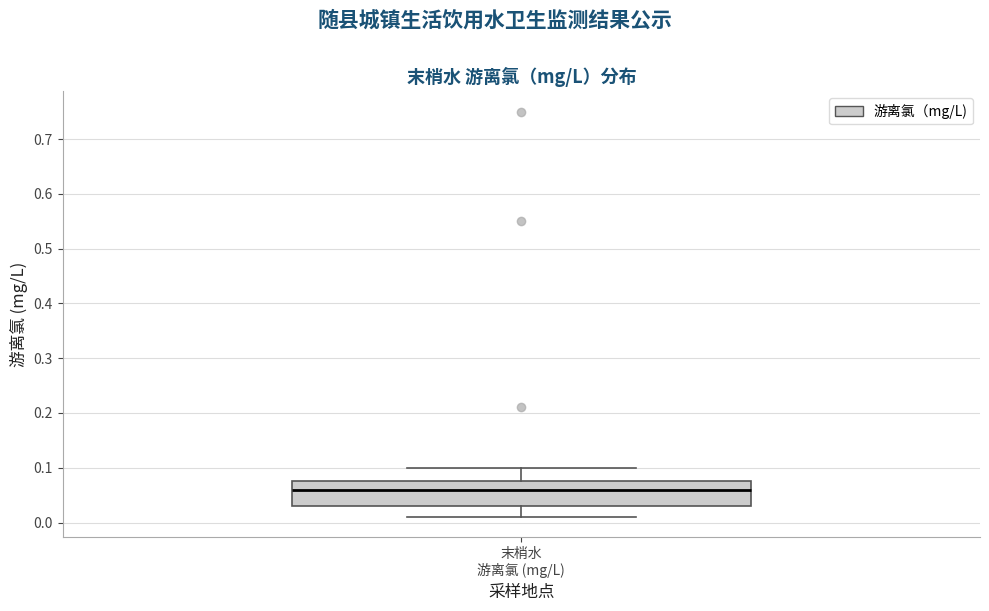

Read this box plot against the y-axis: the position of the median line, the range covered by the box, and the ends of both whiskers. The values are not printed on the chart, so give them approximately, as read against the axis.

median 0.06, box 0.03 to 0.08, whiskers 0.01 to 0.10